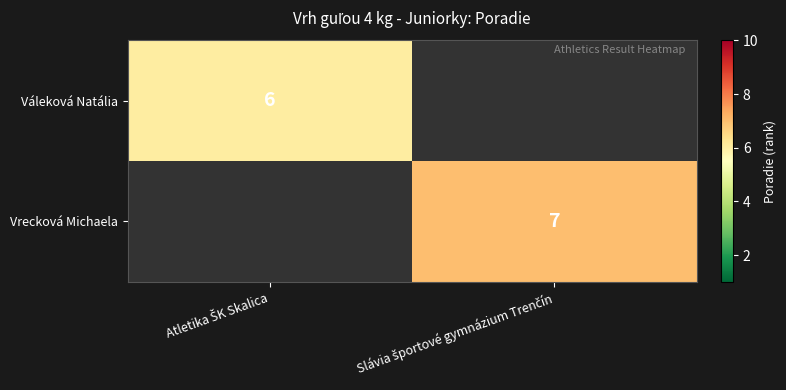

What is the minimum value for Váleková Natália?

6.0